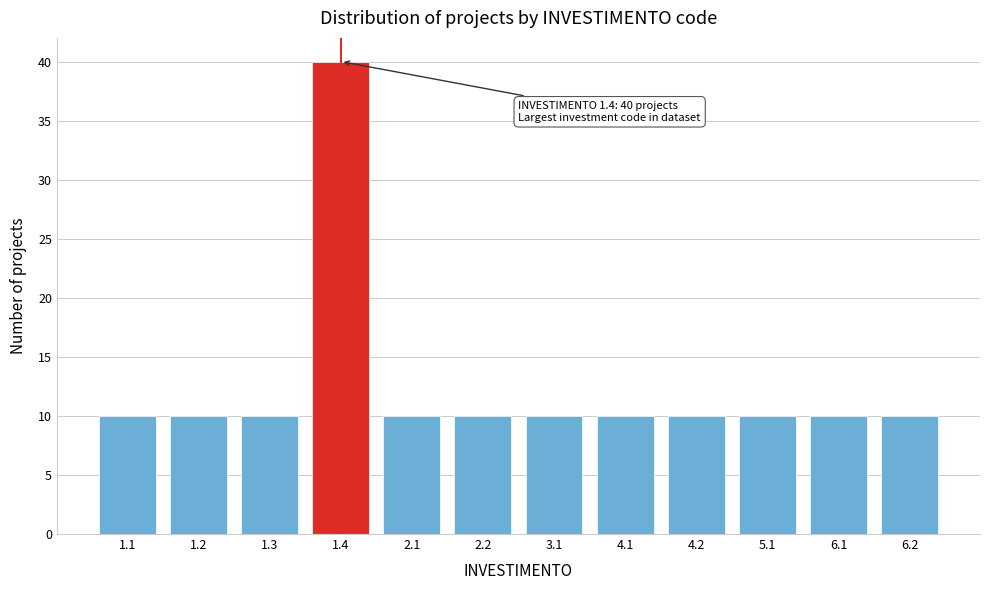

Reading left to right, transcribe all the data shown in this chart.

10	10	10	40	10	10	10	10	10	10	10	10